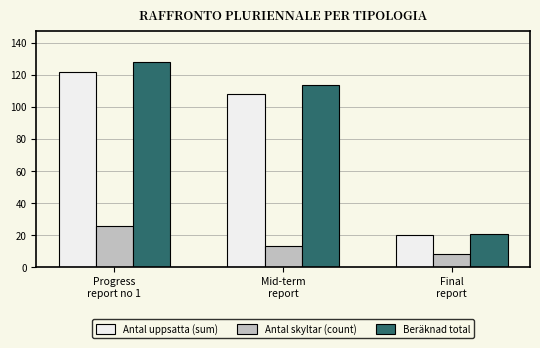

Between Progress
report no 1 and Final
report, which series saw the biggest shift?

Beräknad total